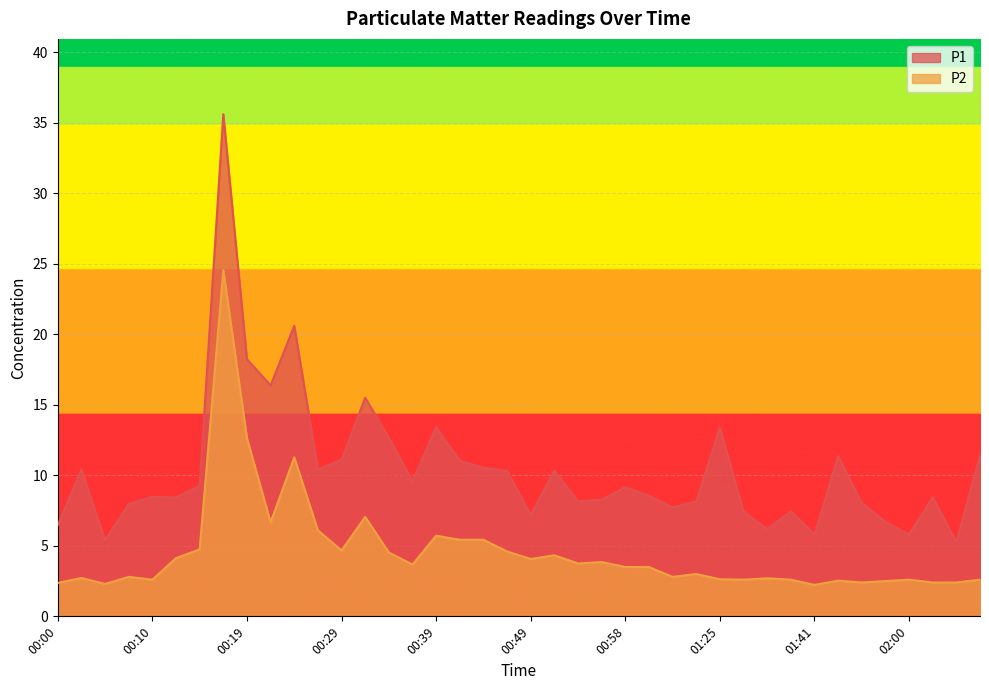

Which label corresponds to the smallest value in the chart?

01:41